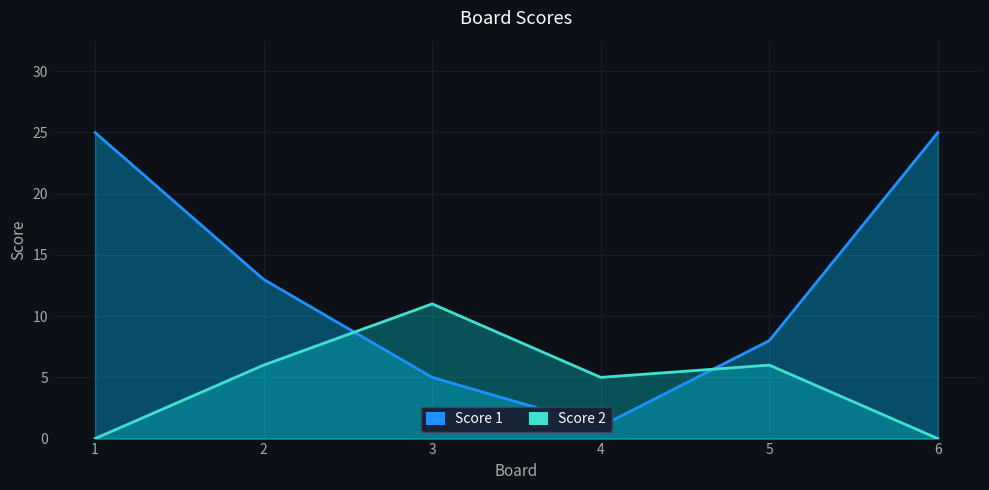

At which label does Score 2 first exceed 6?

3